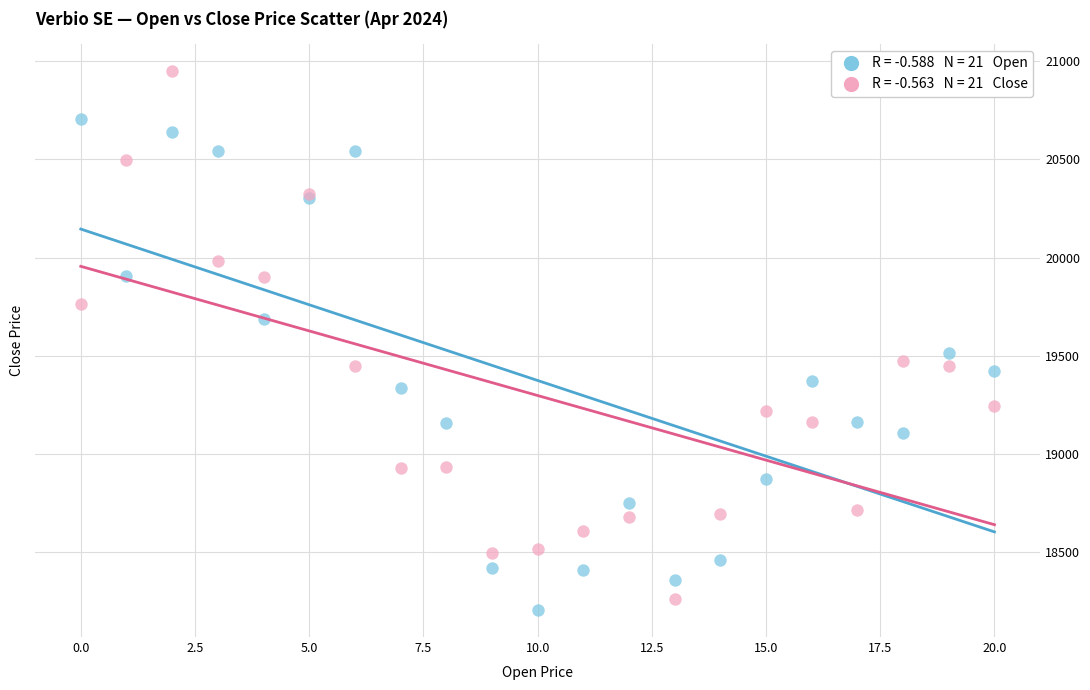

Across all series, what Y value is closest to 19578?

19514